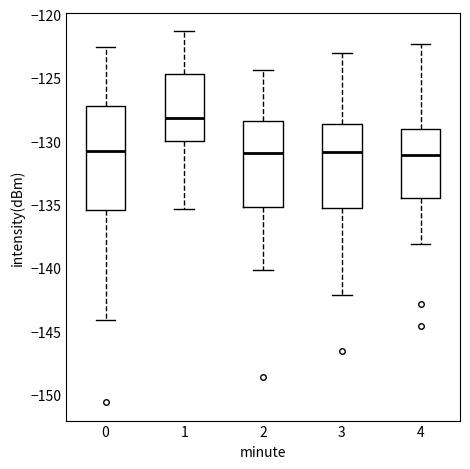

Where does the upper whisker of the box at x = 0 end on the y-axis? The values are not printed on the chart, so give them approximately, as read against the axis.

-122.5